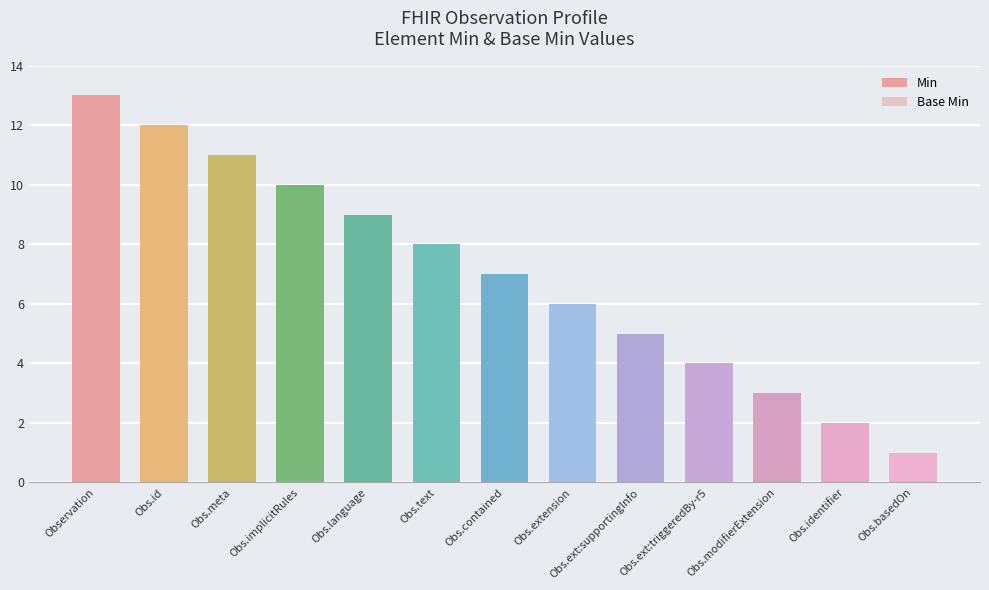

The value of Base Min at Obs.modifierExtension is 1.5. True or false?

True